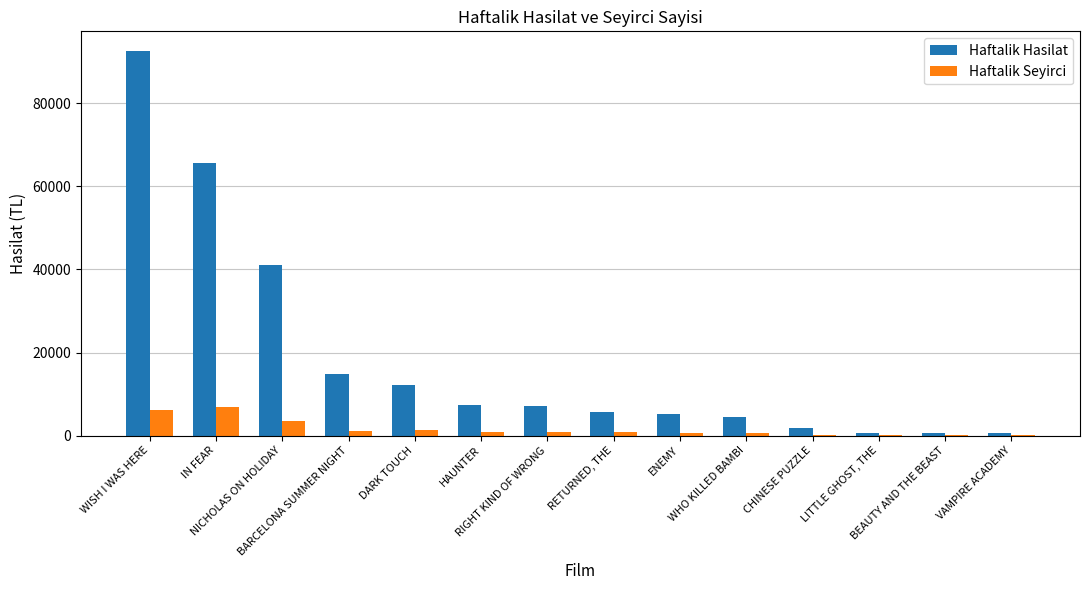

What is the sum of all Haftalik Seyirci values?

23487.0